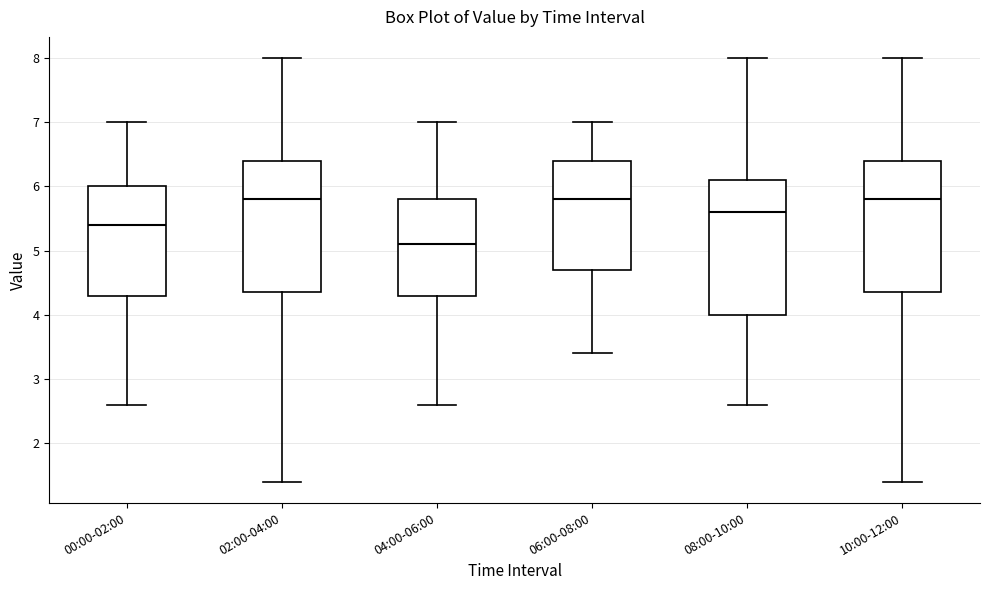

Reading left to right, transcribe this box plot: for each box, give where its median line is, the range the box spans, and where its two whiskers end, as read against the y-axis. The values are not printed on the chart, so give them approximately, as read against the axis.

00:00-02:00: median 5.4, box 4.3 to 6.0, whiskers 2.6 to 7.0
02:00-04:00: median 5.8, box 4.4 to 6.4, whiskers 1.4 to 8.0
04:00-06:00: median 5.1, box 4.3 to 5.8, whiskers 2.6 to 7.0
06:00-08:00: median 5.8, box 4.7 to 6.4, whiskers 3.4 to 7.0
08:00-10:00: median 5.6, box 4.0 to 6.1, whiskers 2.6 to 8.0
10:00-12:00: median 5.8, box 4.4 to 6.4, whiskers 1.4 to 8.0